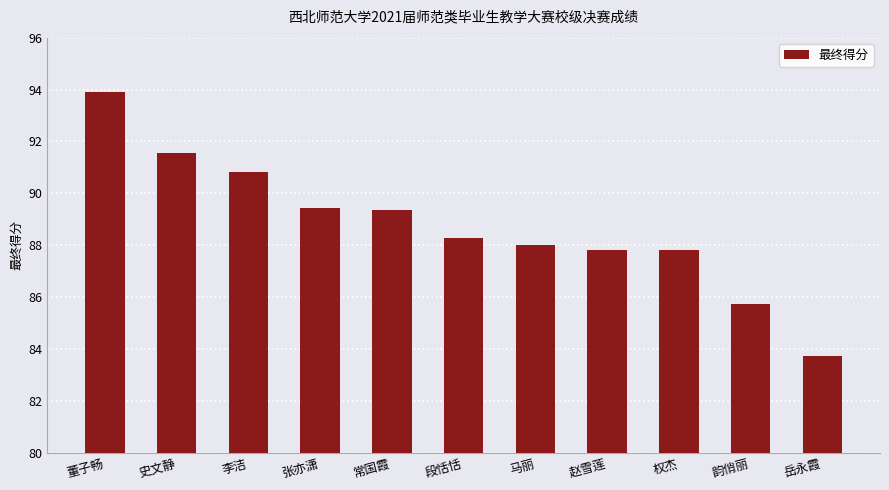

What is the maximum value shown in the chart?

93.9